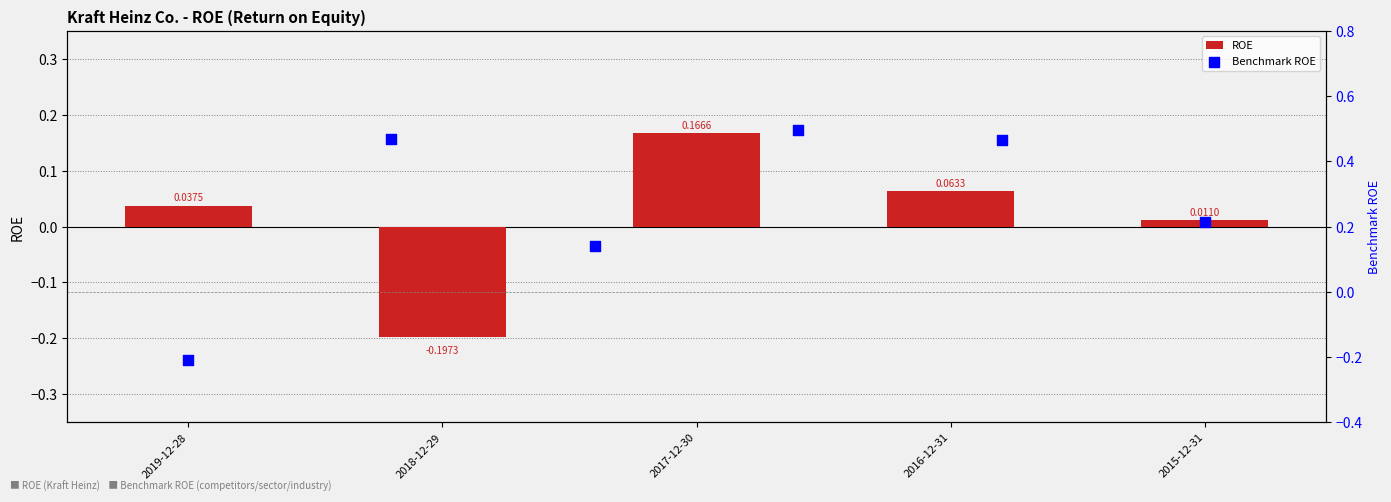

What is the change in value from 2019-12-28 to 2017-12-30?

+0.1